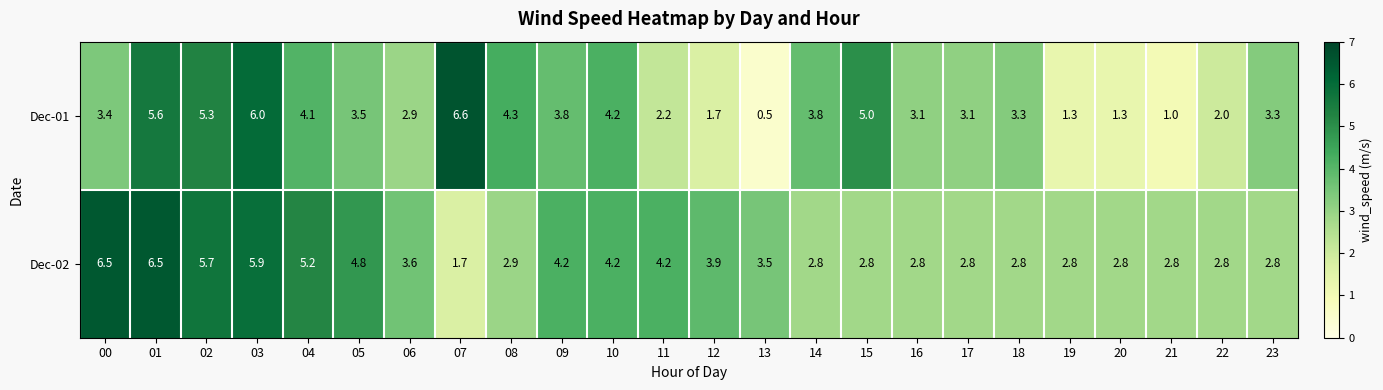

True or false: Dec-02 has a value of 2.5 at 07.

False